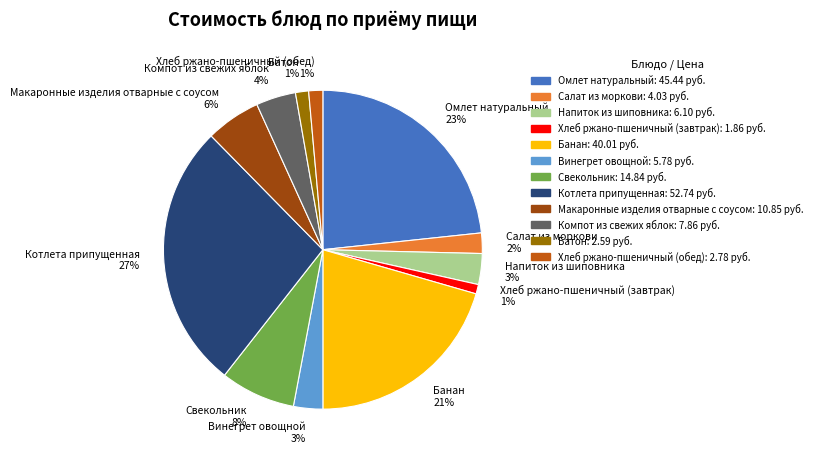

To the nearest percent, what is the combined percentage of Батон and Салат из моркови?

3%